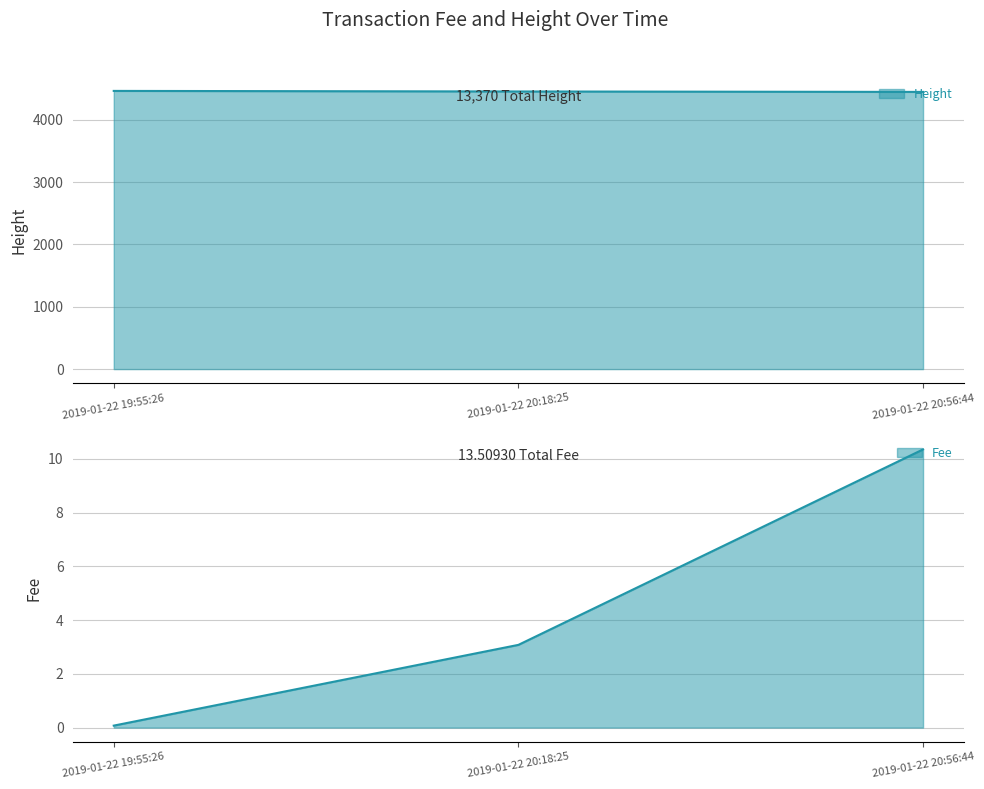

How many data points in Fee are less than 3?

1